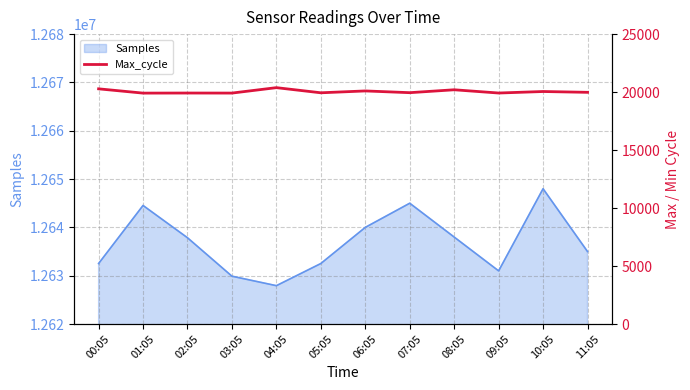

What is the highest value of the Samples series?

12648000